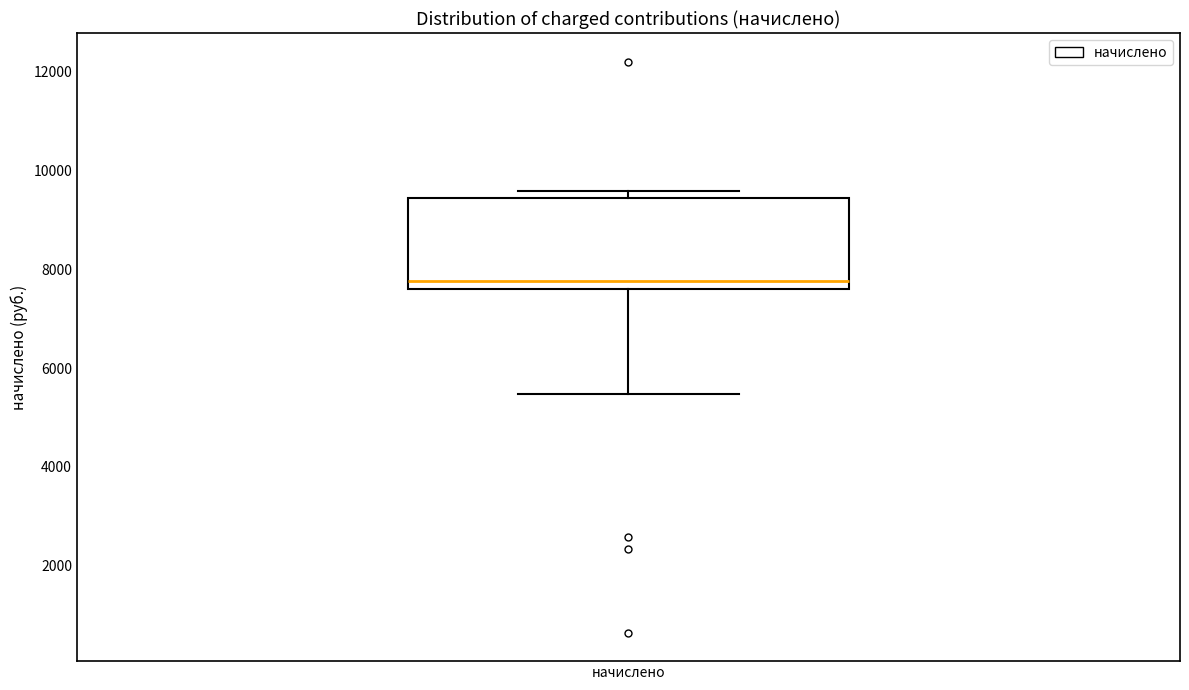

Transcribe this box plot: give where the median line is, the range the box spans, and where the two whiskers end, as read against the y-axis. The values are not printed on the chart, so give them approximately, as read against the axis.

median 7800, box 7600 to 9400, whiskers 5400 to 9600